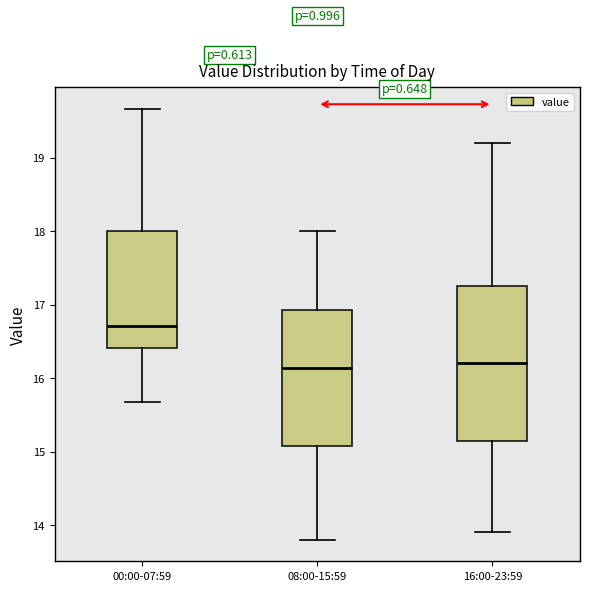

Reading left to right, read every box against the y-axis: the position of its median line, the range the box covers, and the ends of its whiskers. The values are not printed on the chart, so give them approximately, as read against the axis.

00:00-07:59: median 16.7, box 16.4 to 18.0, whiskers 15.7 to 19.7
08:00-15:59: median 16.1, box 15.1 to 16.9, whiskers 13.8 to 18.0
16:00-23:59: median 16.2, box 15.2 to 17.3, whiskers 13.9 to 19.2